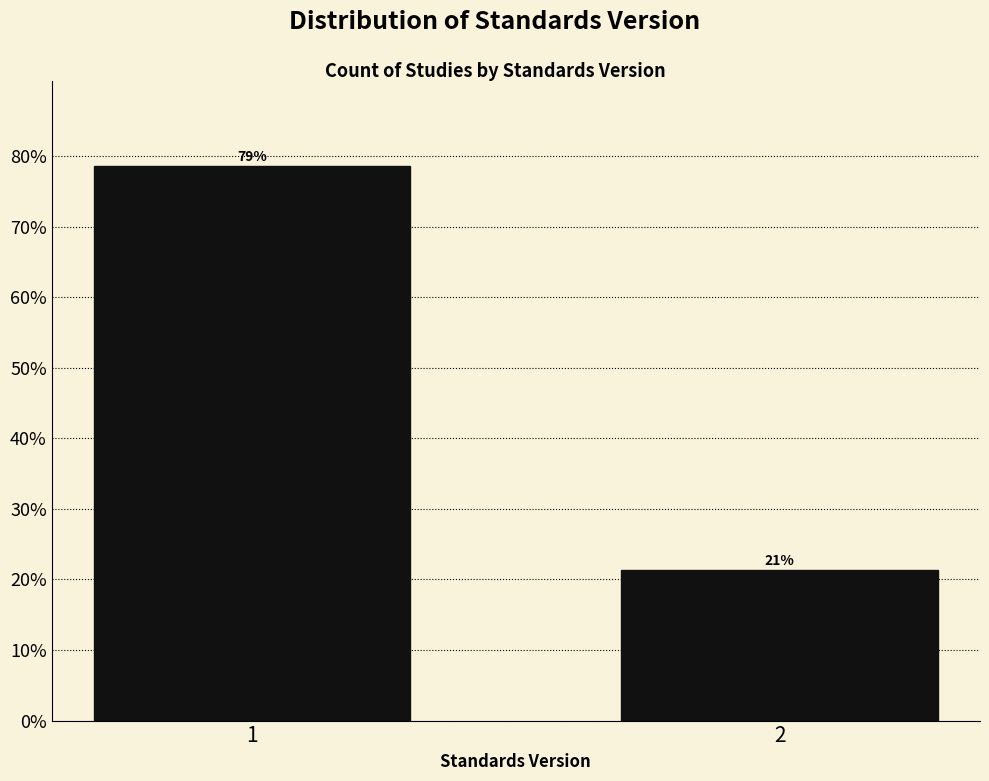

Are the bars horizontal?

No